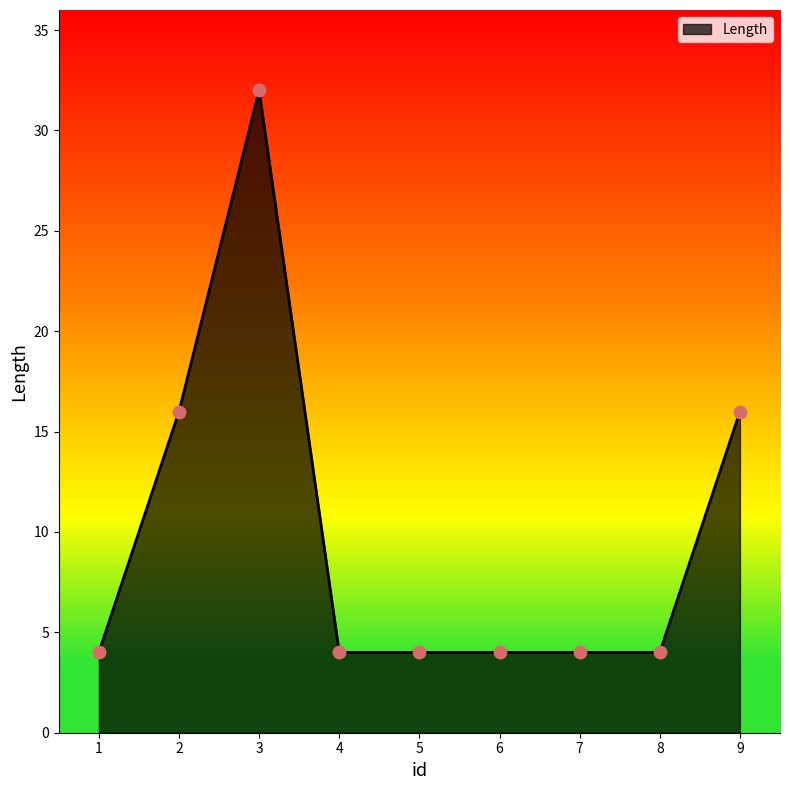

Between 9 and 5, which is larger?

9